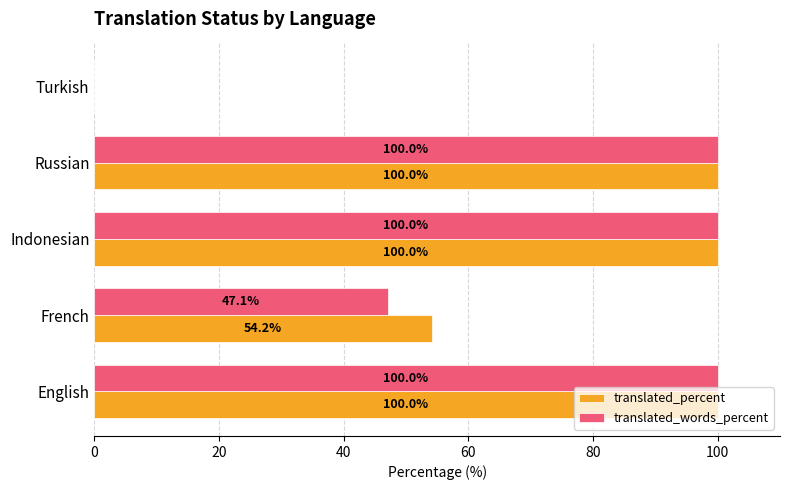

What is the greatest value displayed?

100.0